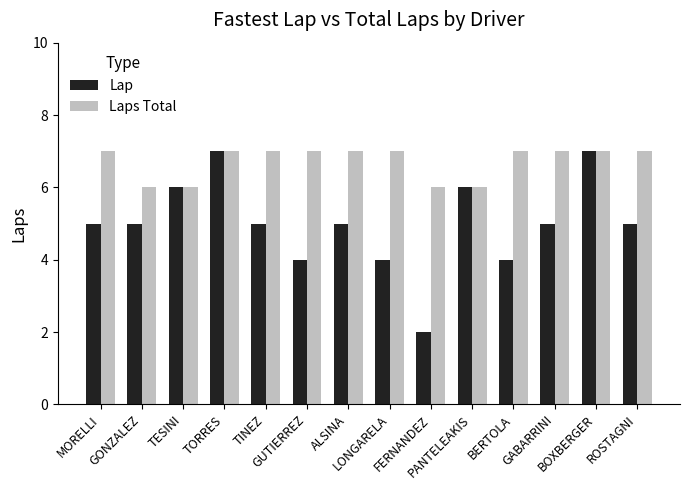

How many bars are there in total?

28